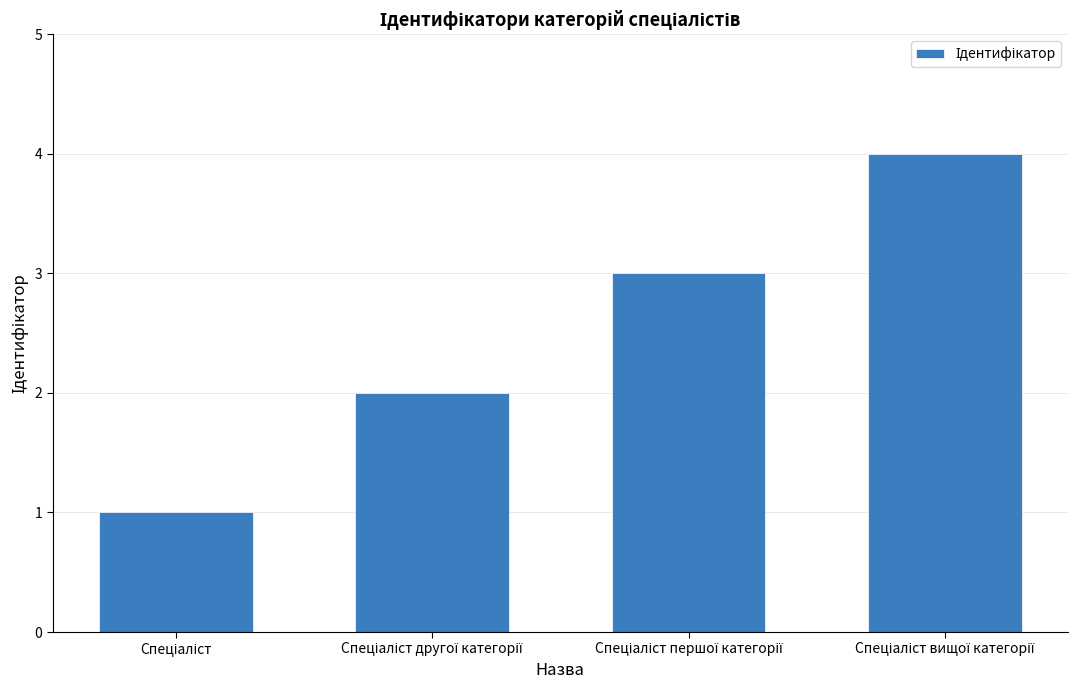

How many values are between 2 and 4?

3